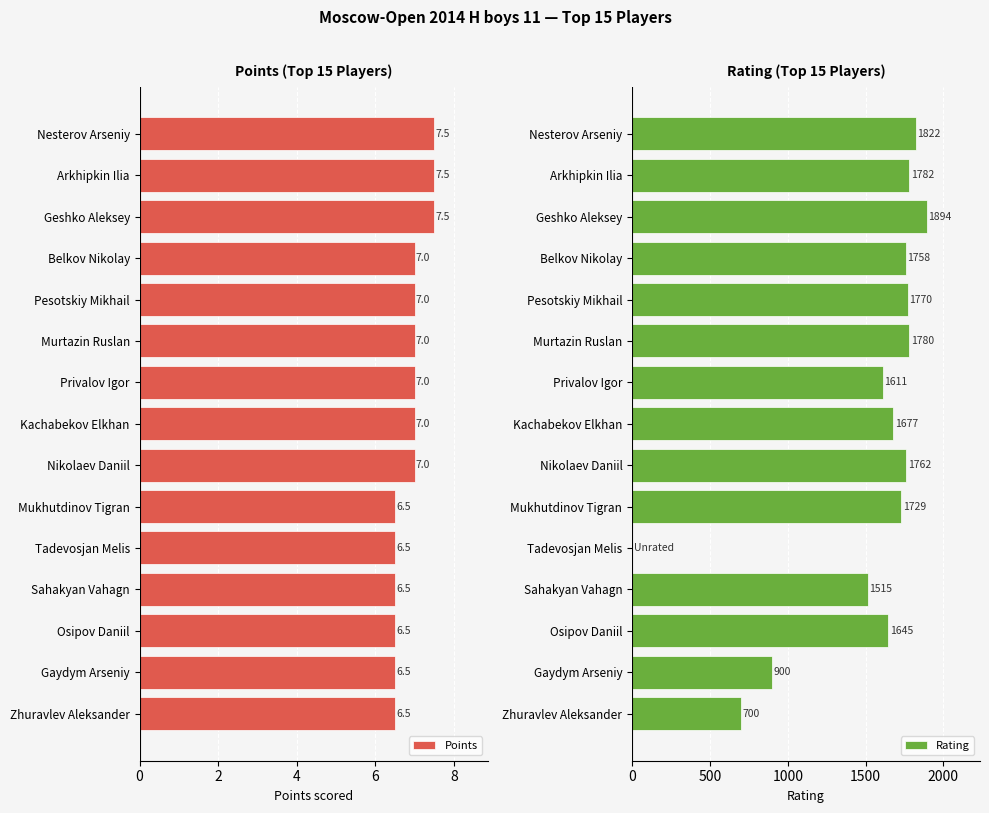

The Points series shows 6.5 at Zhuravlev Aleksander. True or false?

True